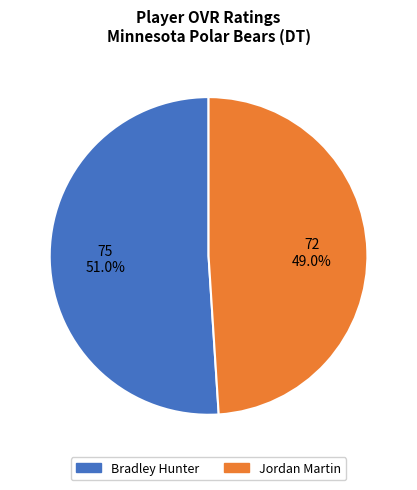

Count the number of slices in the pie.

2